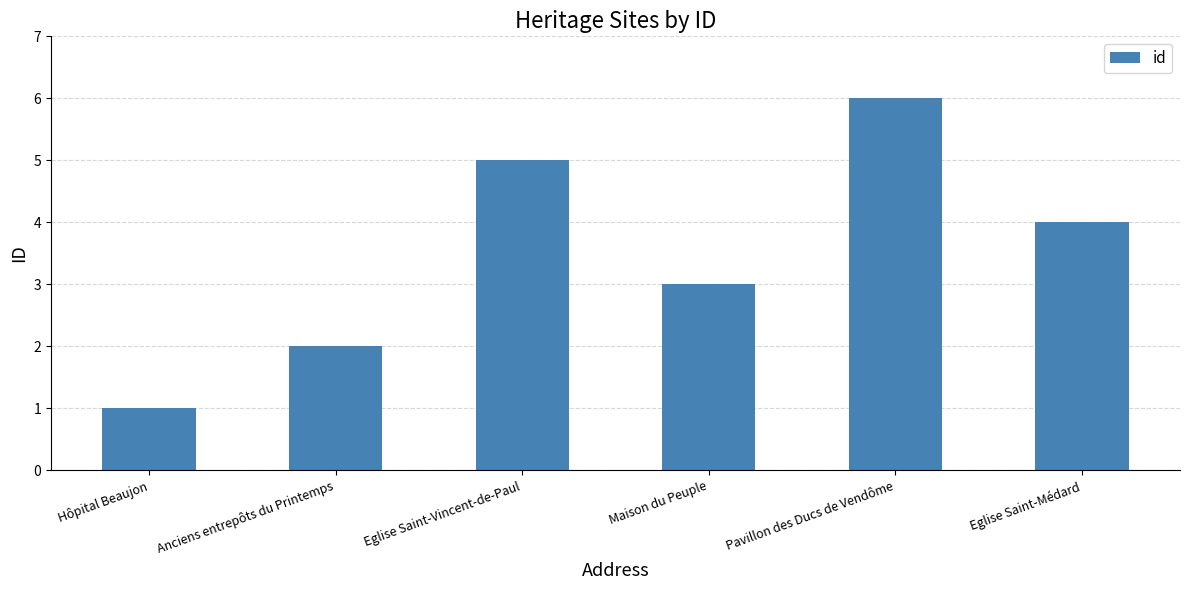

Reading right to left, extract all data points from this chart.

Eglise Saint-Médard=4	Pavillon des Ducs de Vendôme=6	Maison du Peuple=3	Eglise Saint-Vincent-de-Paul=5	Anciens entrepôts du Printemps=2	Hôpital Beaujon=1